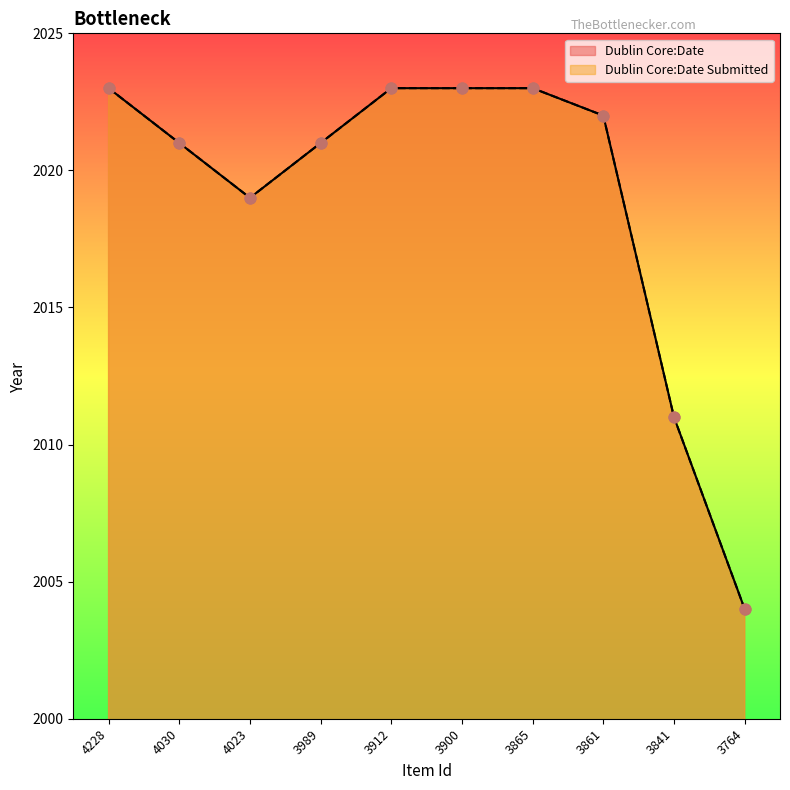

Which series has the widest spread of Y values?

Dublin Core:Date